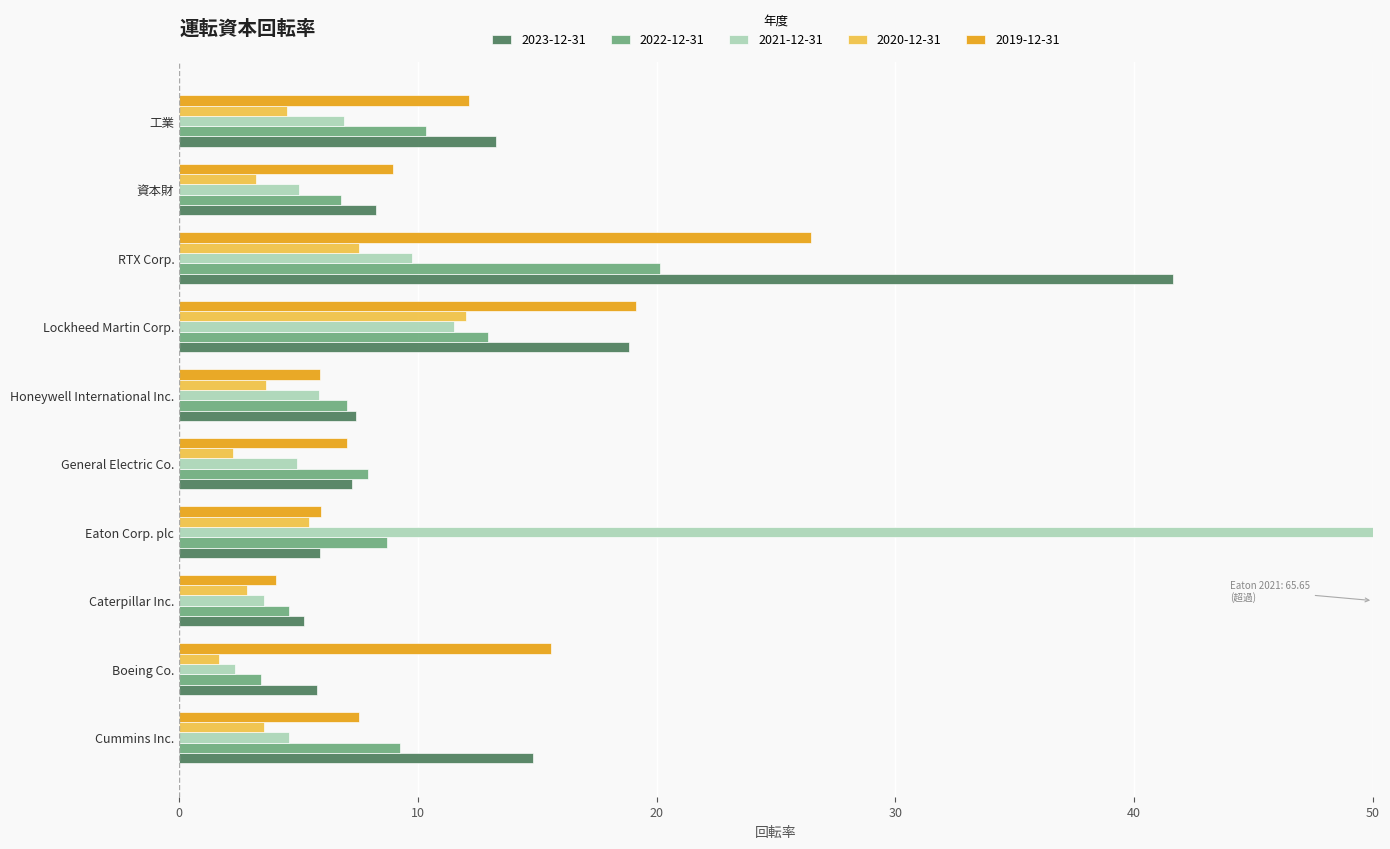

Which series has the widest spread of values?

2021-12-31